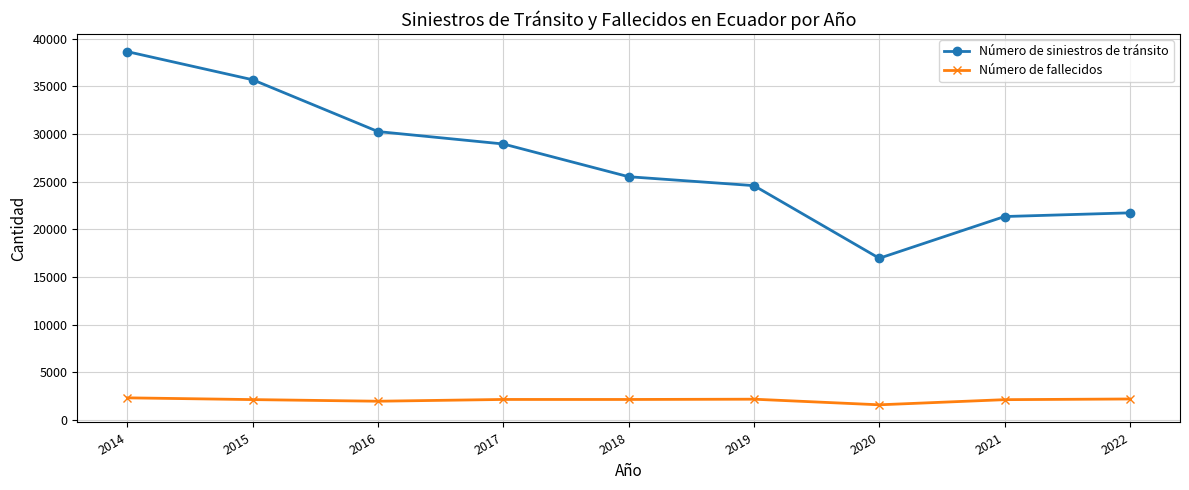

In Número de fallecidos, how many points are higher than both neighbors (excluding endpoints)?

2